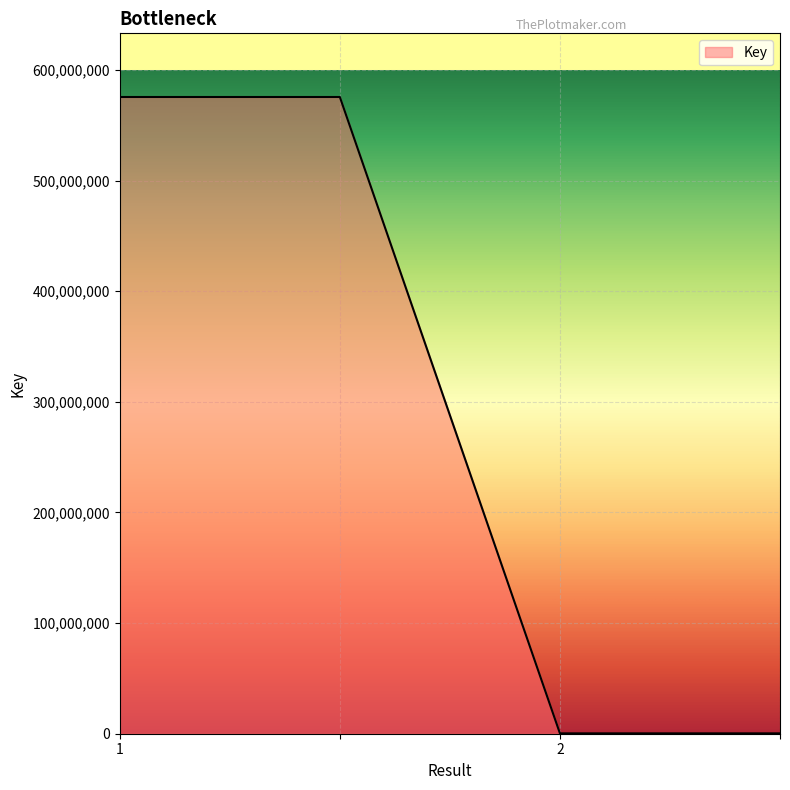

What is the maximum value shown in the chart?

575578050